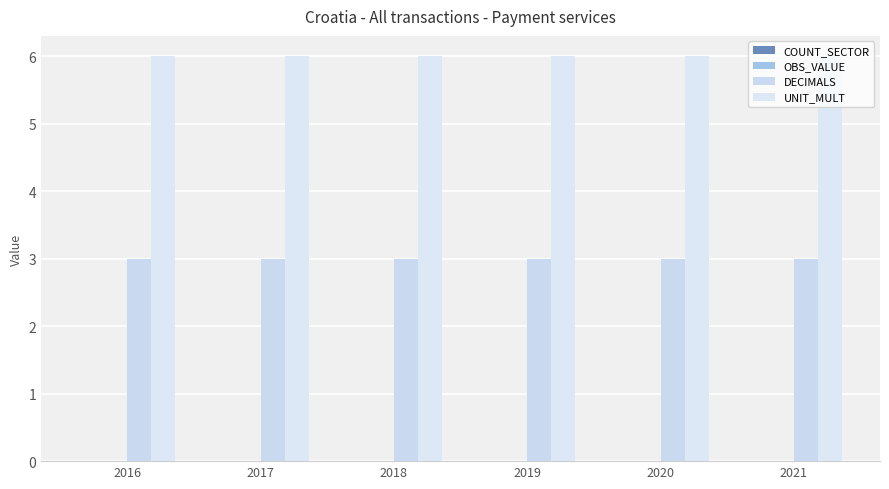

At which category is the sum across all series the highest?

2016